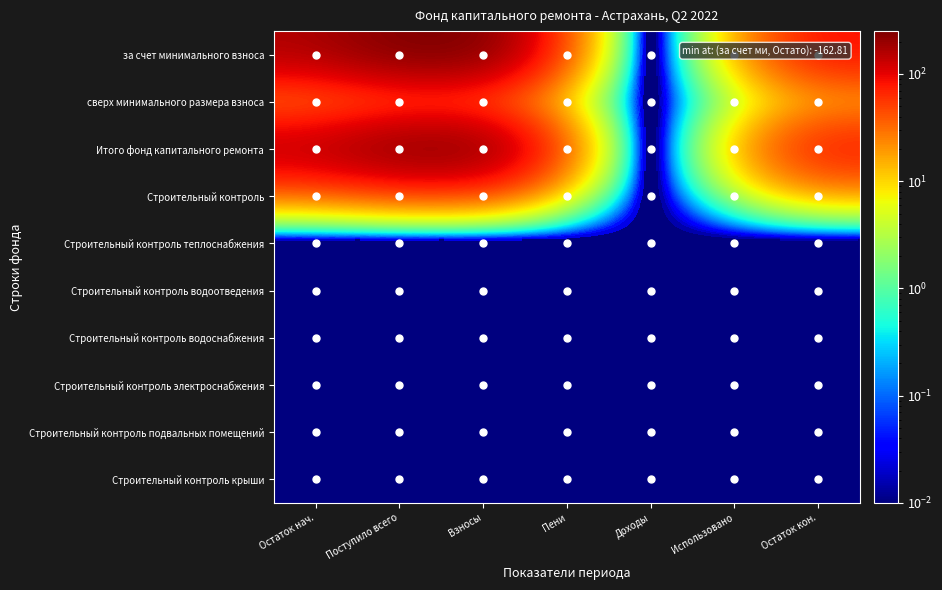

List the series in order of their peak value, highest first.

за счет минимального взноса, Итого фонд капитального ремонта, сверх минимального размера взноса, Строительный контроль, Строительный контроль теплоснабжения, Строительный контроль водоотведения, Строительный контроль водоснабжения, Строительный контроль электроснабжения, Строительный контроль подвальных помещений, Строительный контроль крыши